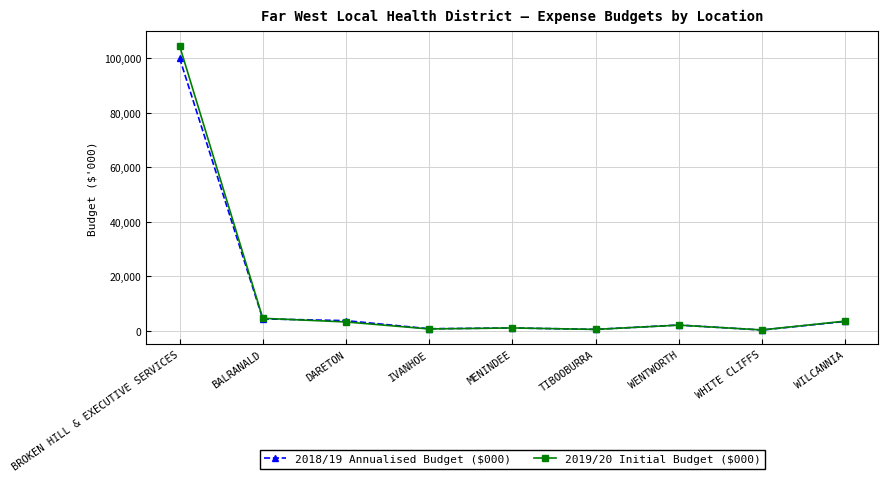

Which series changed the most between BROKEN HILL & EXECUTIVE SERVICES and WILCANNIA?

2019/20 Initial Budget ($000)